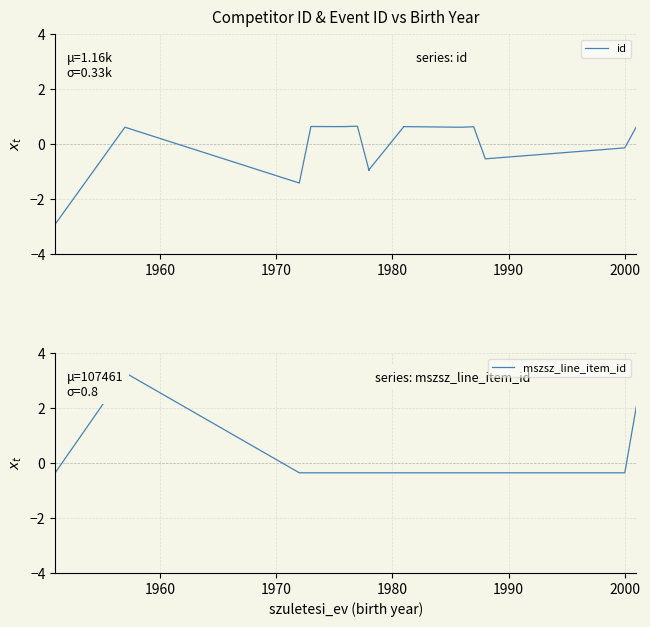

How many values in the mszsz_line_item_id series are below 0?

15